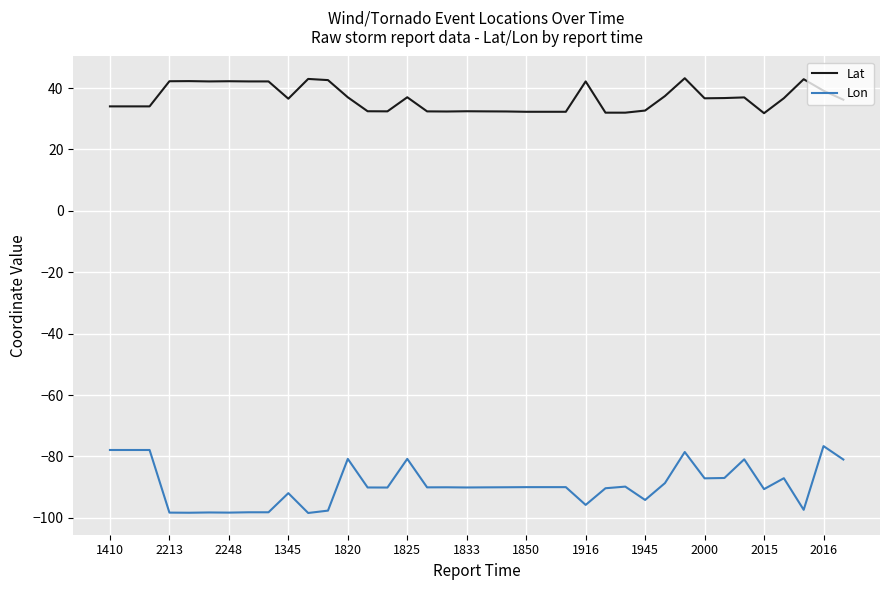

Rank the series by their average value, from highest to lowest.

Lat, Lon